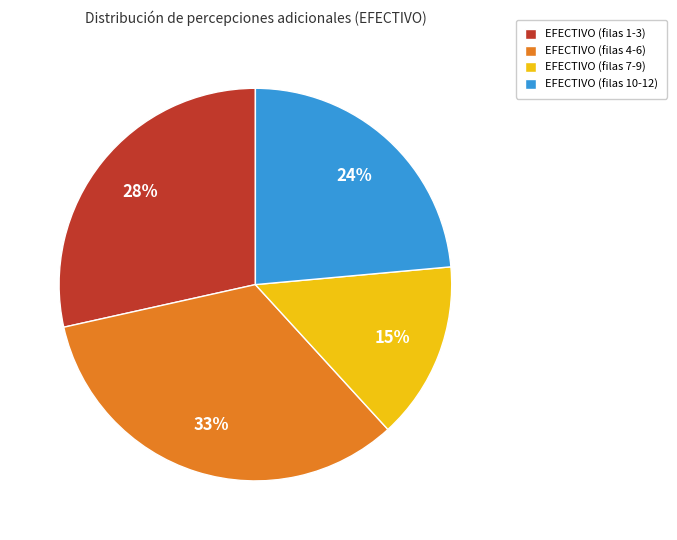

Is there a majority slice in this chart?

No